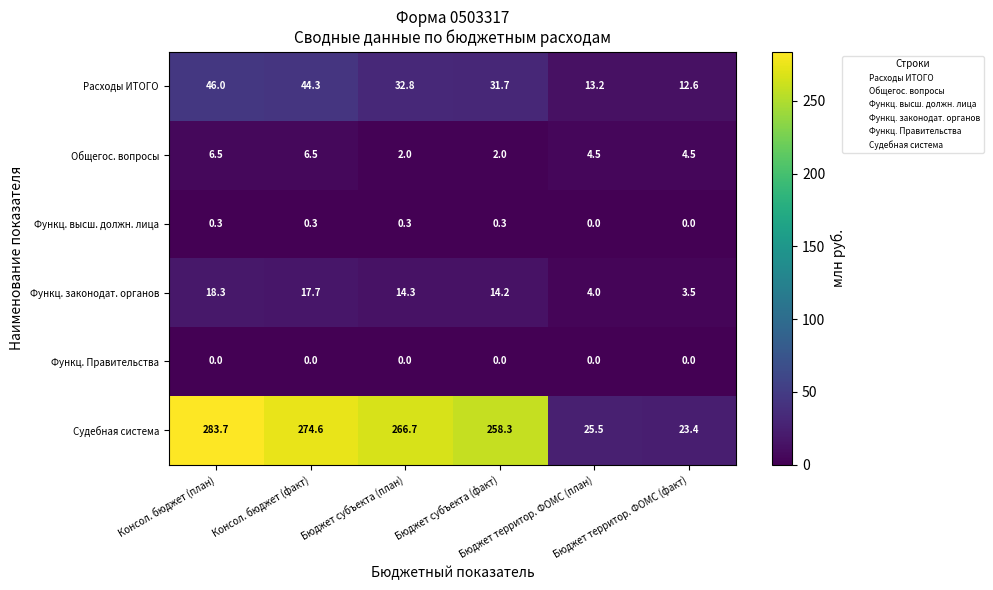

List the series in order of their peak value, lowest first.

Функц. Правительства, Функц. высш. должн. лица, Общегос. вопросы, Функц. законодат. органов, Расходы ИТОГО, Судебная система